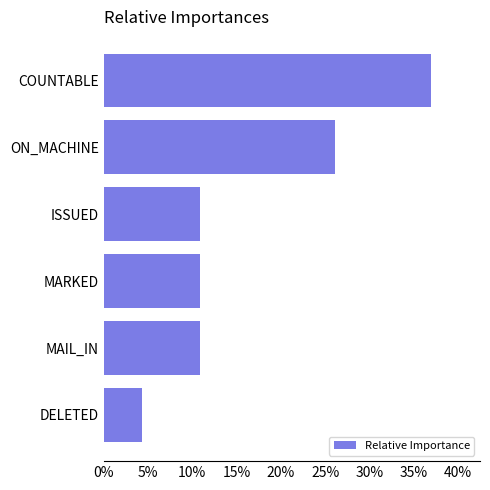

What is the greatest value displayed?

37.0